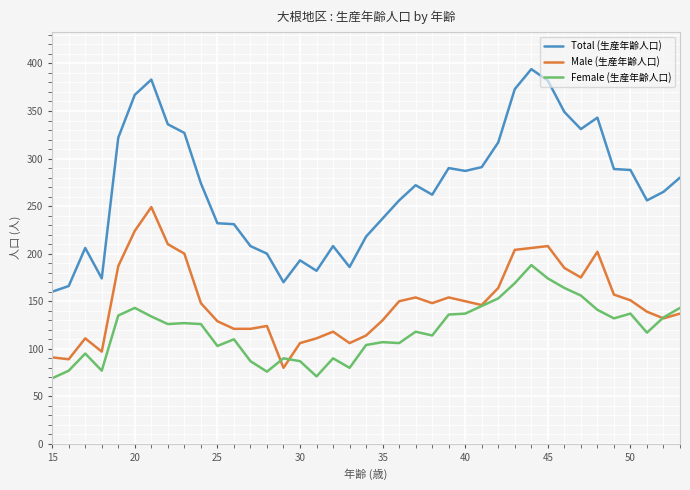

How many values in the Female (生産年齢人口) series are below 126?

19